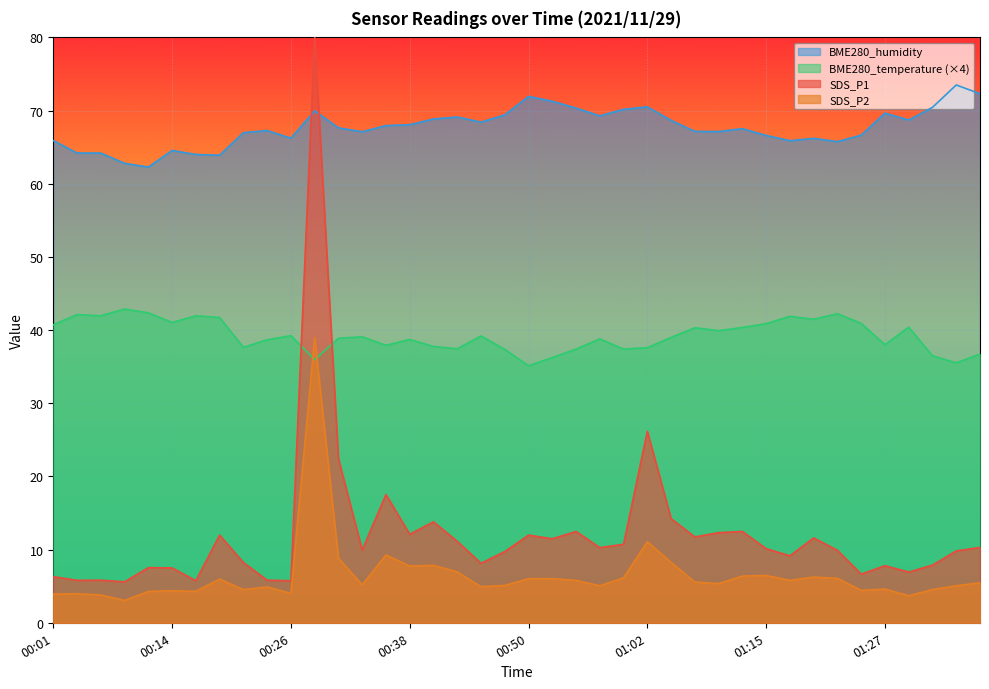

What is the difference between the maximum and minimum values in the SDS_P1 series?

74.4